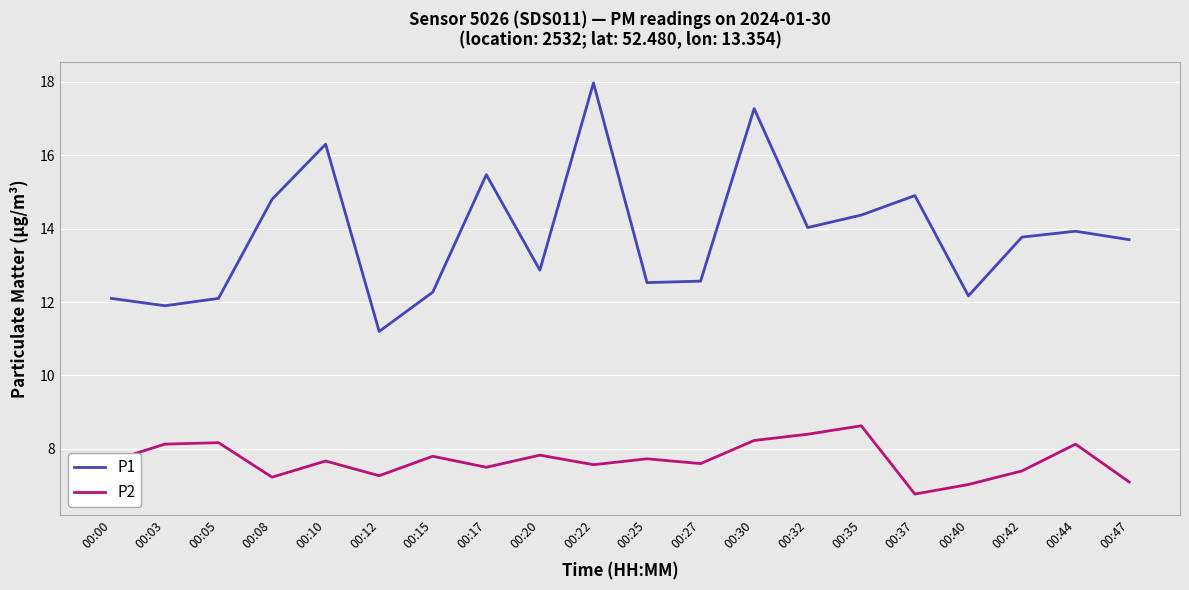

What is the lowest value of the P2 series?

6.8